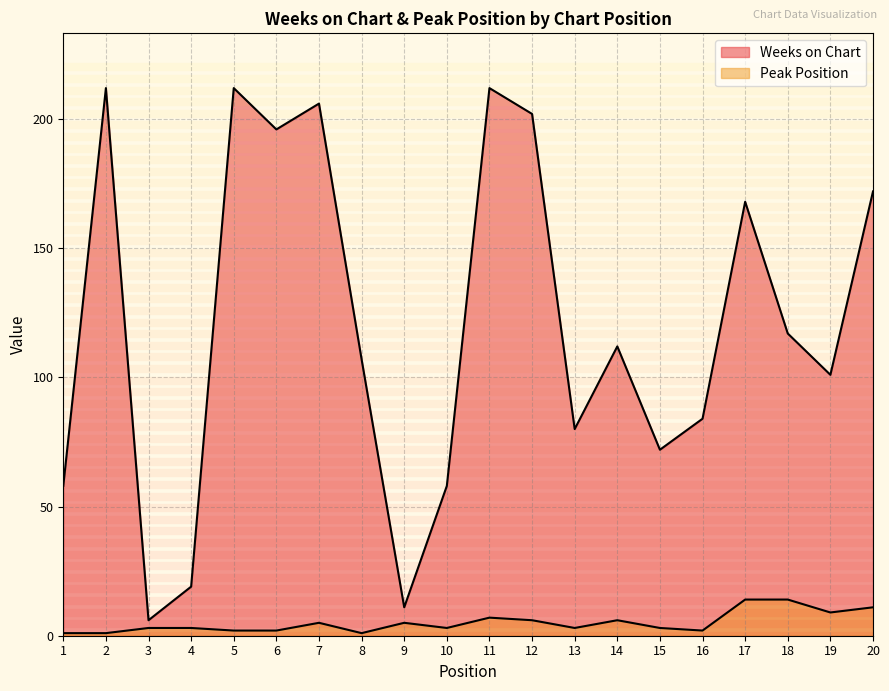

True or false: Peak Position and Weeks on Chart intersect in this chart.

False